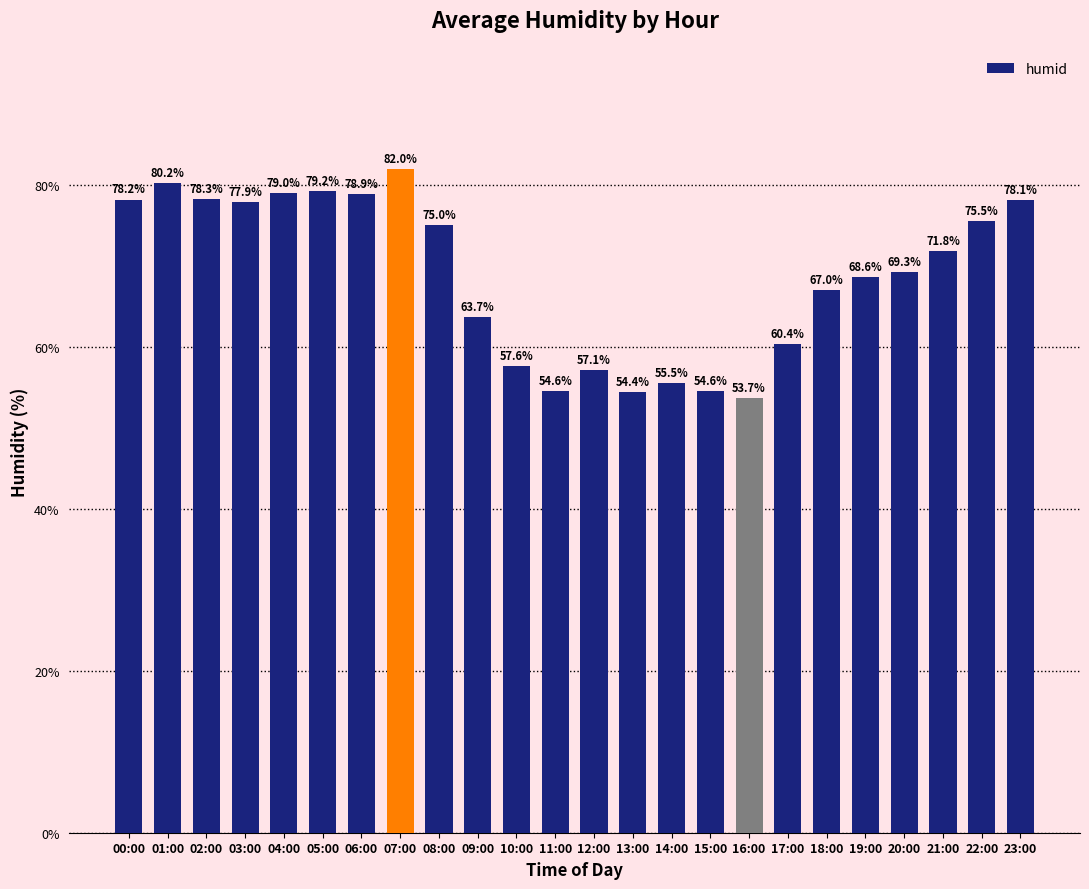

How many values are below 71?

12